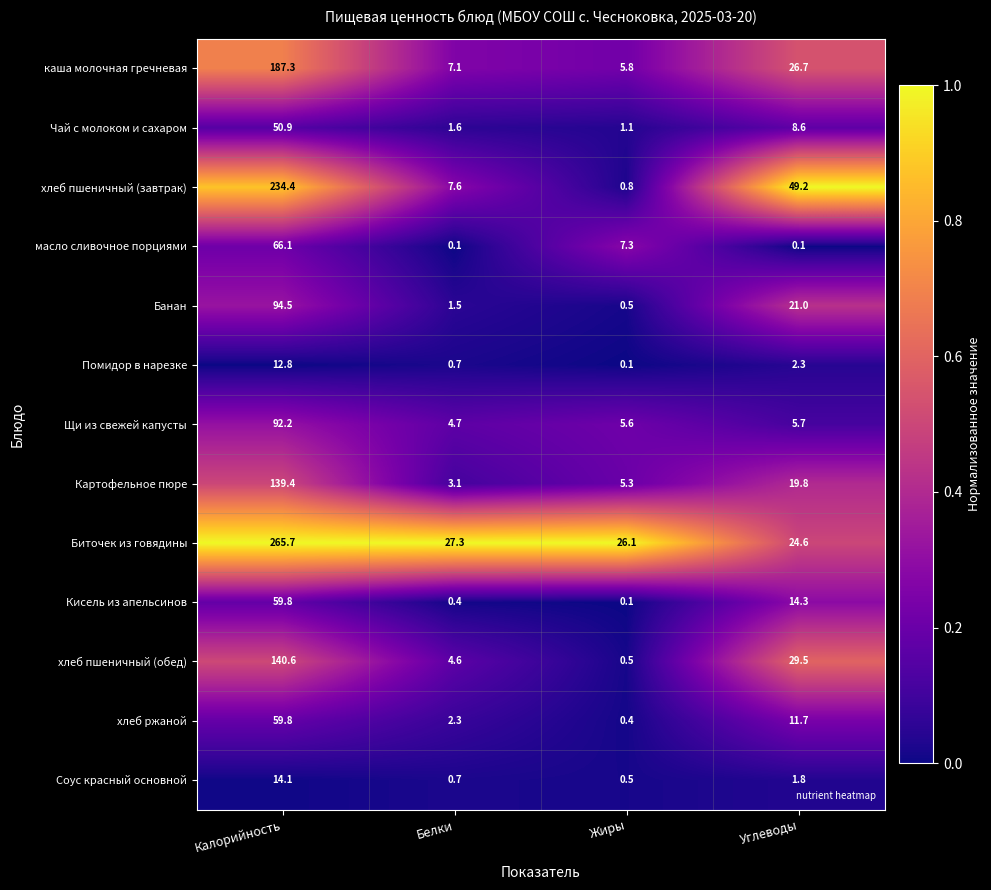

Rank the categories by хлеб пшеничный (завтрак) value from highest to lowest.

Калорийность, Углеводы, Белки, Жиры